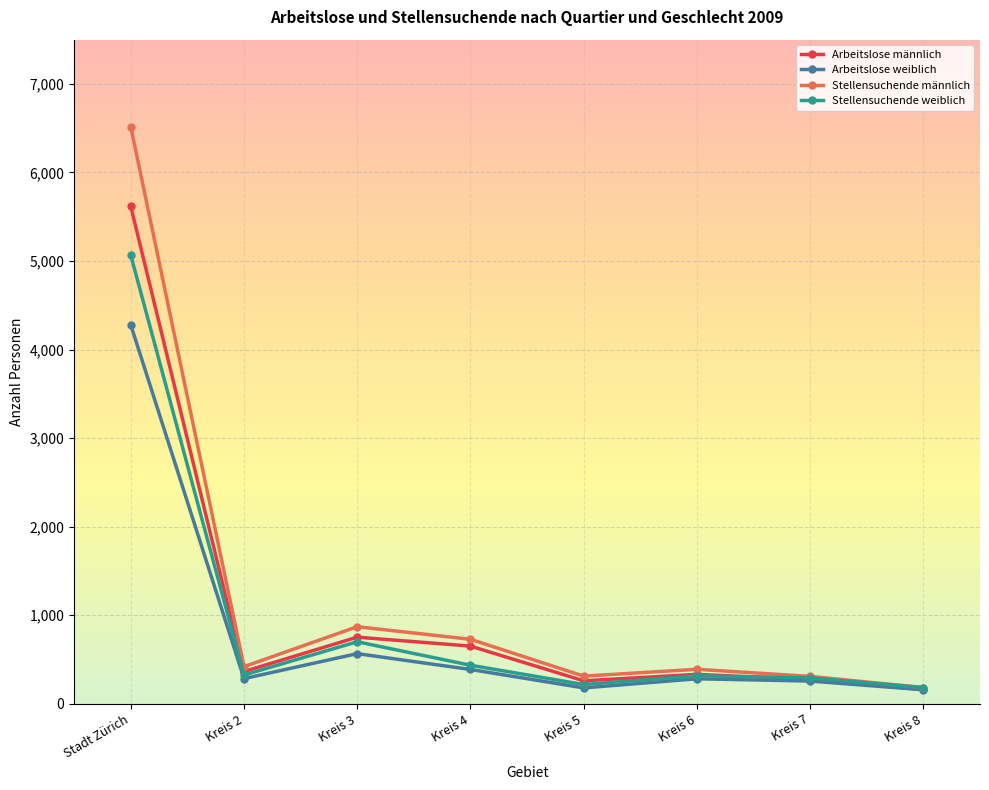

True or false: Stellensuchende männlich has a value of 9621 at Stadt Zürich.

False